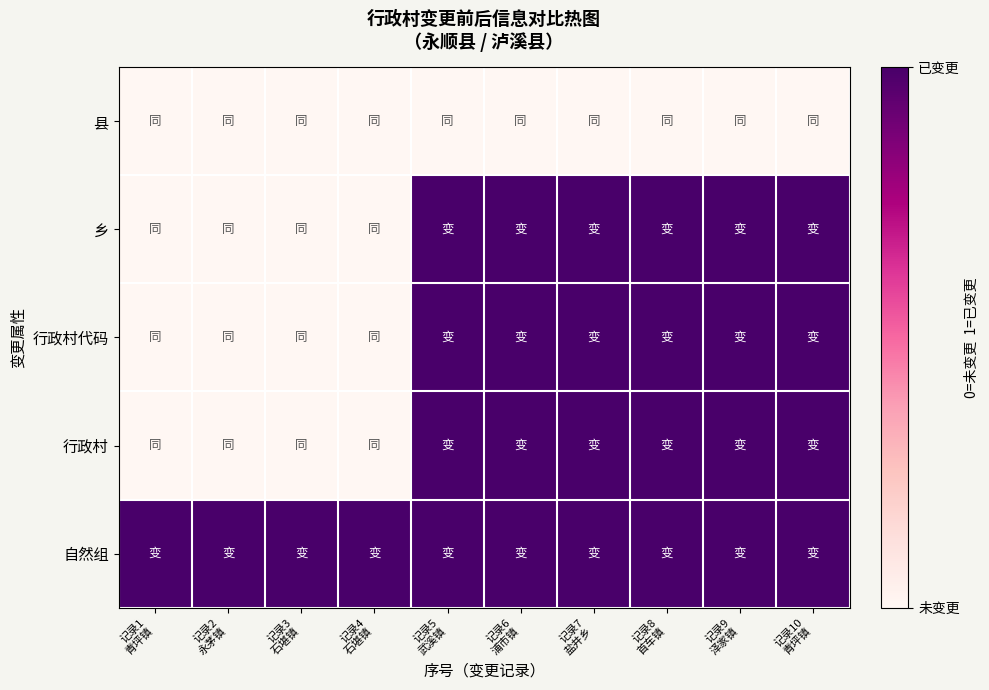

Reading left to right, what are all the values shown in this chart?

县: 记录1
青坪镇=0	记录2
永茅镇=0	记录3
石堪镇=0	记录4
石堪镇=0	记录5
武溪镇=0	记录6
浦市镇=0	记录7
盐井乡=0	记录8
首车镇=0	记录9
泽家镇=0	记录10
青坪镇=0
乡: 记录1
青坪镇=0	记录2
永茅镇=0	记录3
石堪镇=0	记录4
石堪镇=0	记录5
武溪镇=1	记录6
浦市镇=1	记录7
盐井乡=1	记录8
首车镇=1	记录9
泽家镇=1	记录10
青坪镇=1
行政村代码: 记录1
青坪镇=0	记录2
永茅镇=0	记录3
石堪镇=0	记录4
石堪镇=0	记录5
武溪镇=1	记录6
浦市镇=1	记录7
盐井乡=1	记录8
首车镇=1	记录9
泽家镇=1	记录10
青坪镇=1
行政村: 记录1
青坪镇=0	记录2
永茅镇=0	记录3
石堪镇=0	记录4
石堪镇=0	记录5
武溪镇=1	记录6
浦市镇=1	记录7
盐井乡=1	记录8
首车镇=1	记录9
泽家镇=1	记录10
青坪镇=1
自然组: 记录1
青坪镇=1	记录2
永茅镇=1	记录3
石堪镇=1	记录4
石堪镇=1	记录5
武溪镇=1	记录6
浦市镇=1	记录7
盐井乡=1	记录8
首车镇=1	记录9
泽家镇=1	记录10
青坪镇=1